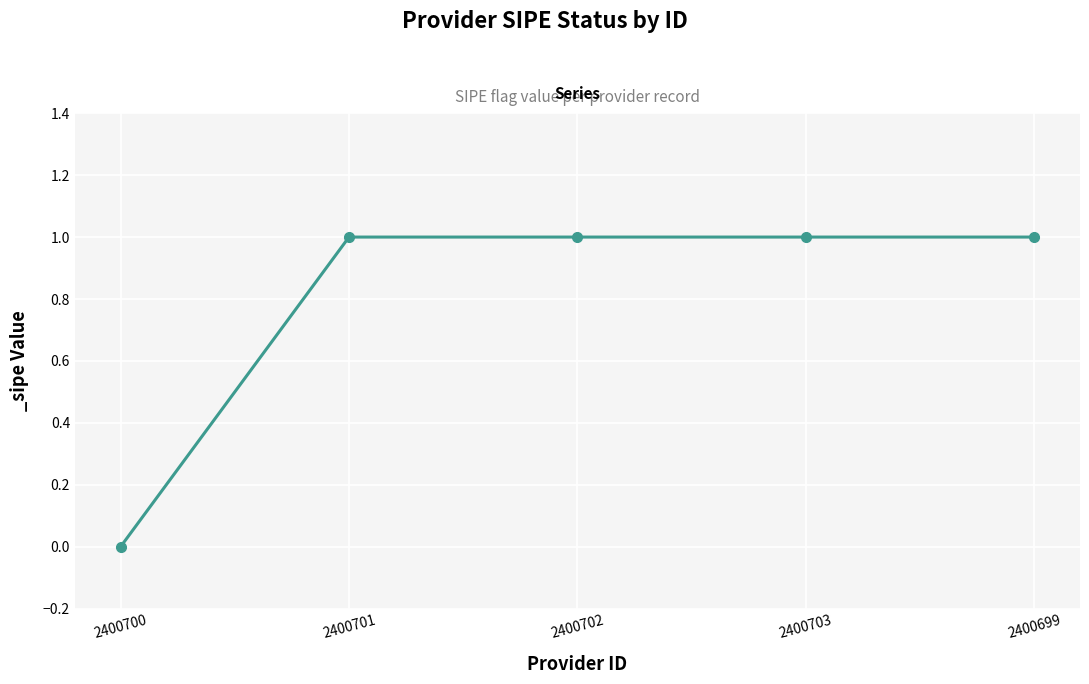

True or false: the data shows 1 at 2400701.

True